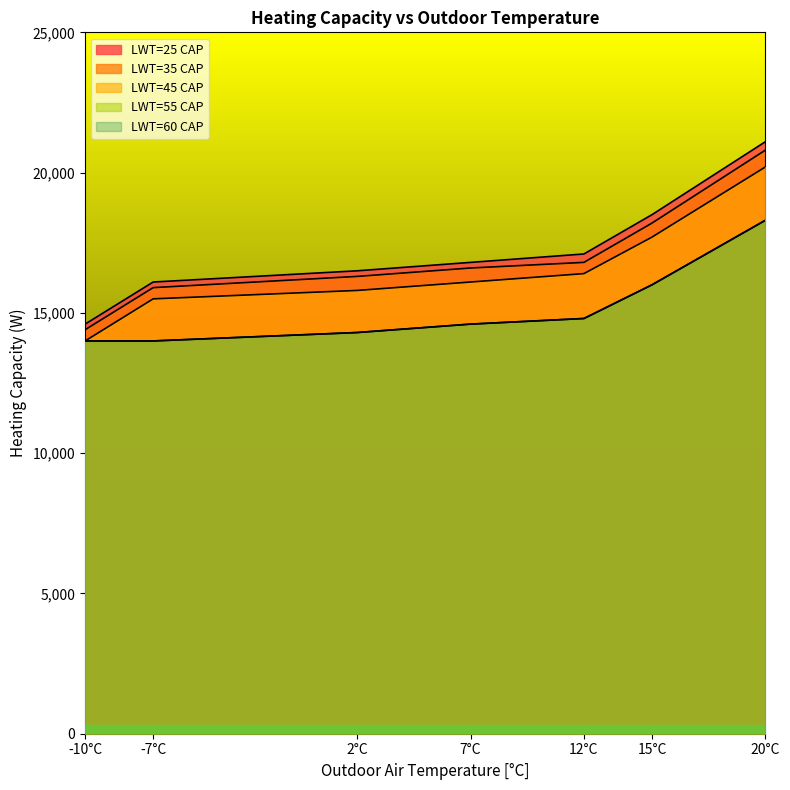

Between -7°C and 7°C, which series saw the biggest shift?

LWT=25 CAP